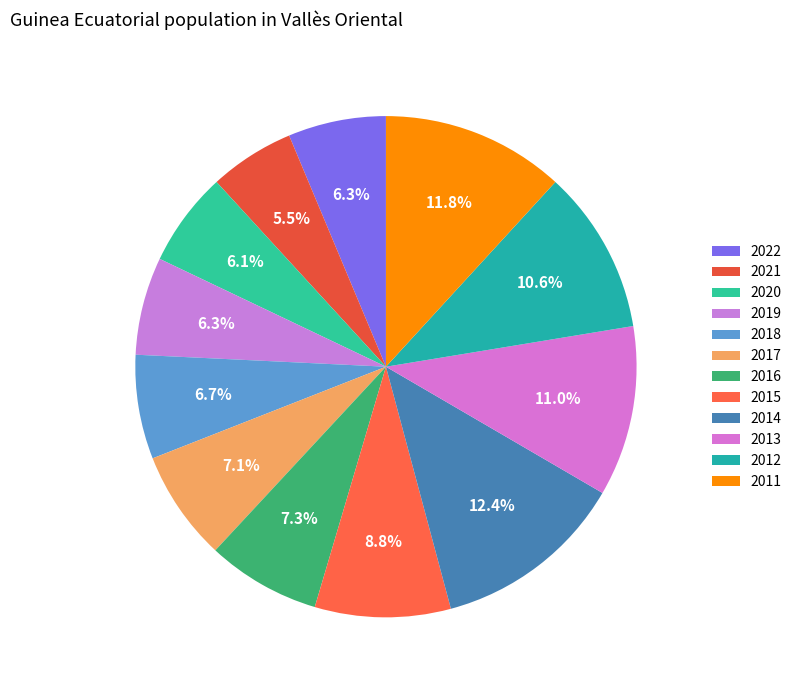

Which slice is the smallest?

2021